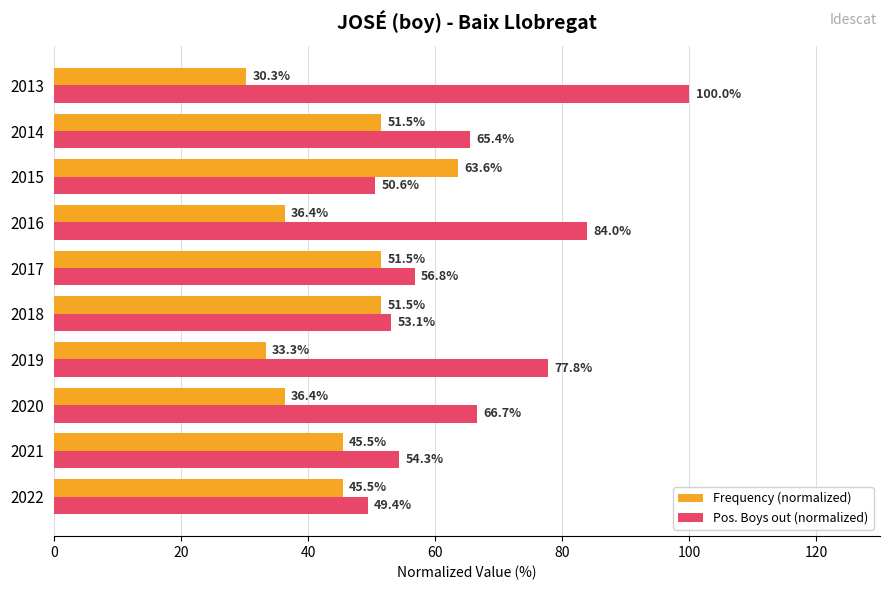

Which series changed the most between 2018 and 2017?

Pos. Boys out (normalized)